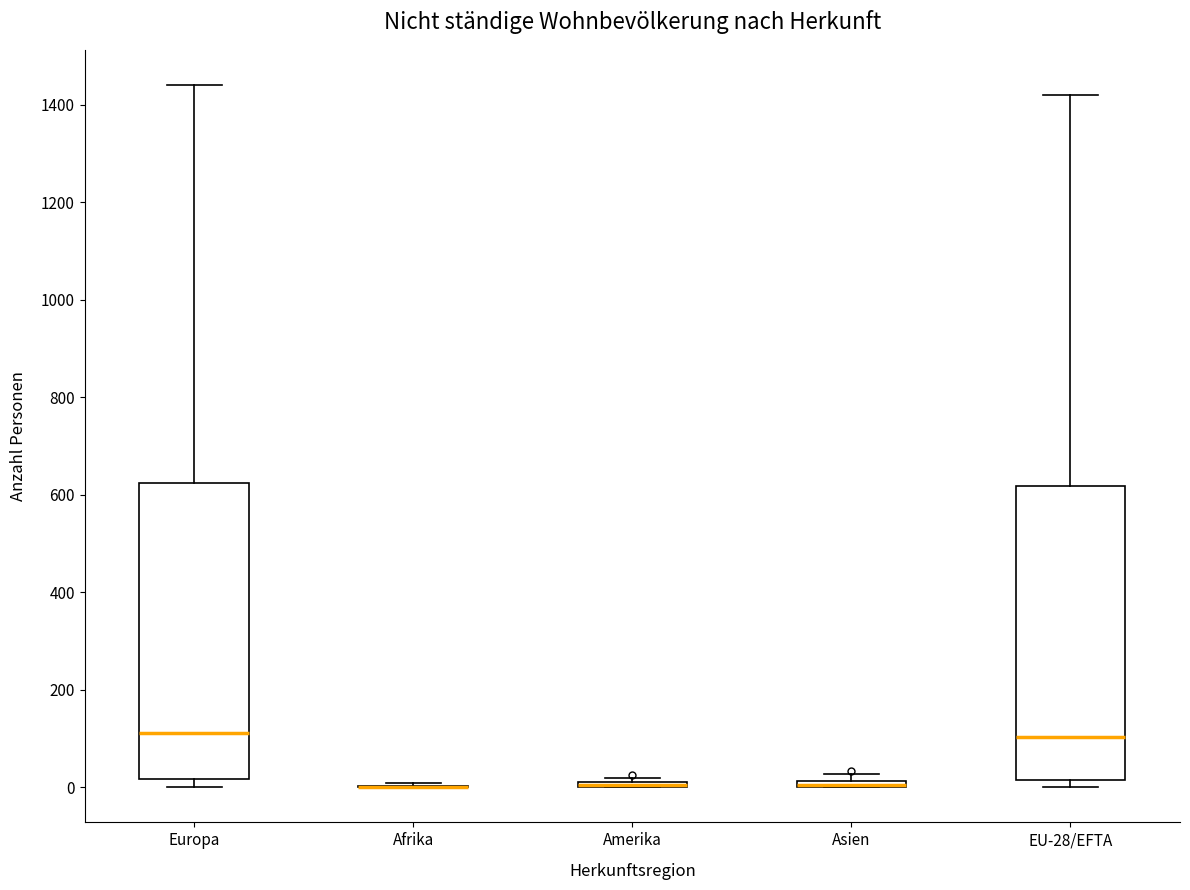

Where is the lower edge of the box for Asien on the y-axis? The values are not printed on the chart, so give them approximately, as read against the axis.

0